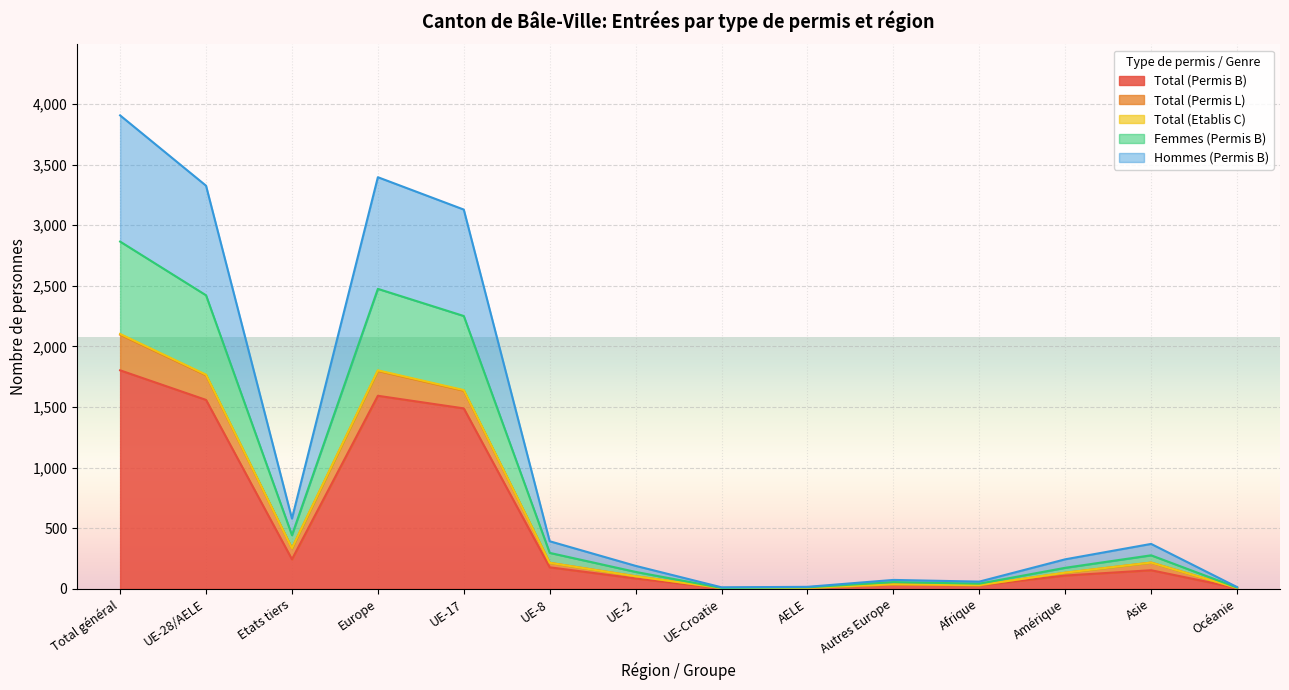

Is the value of Femmes (Permis B) at Océanie greater than the value of Total (Etablis C) at UE-8?

No